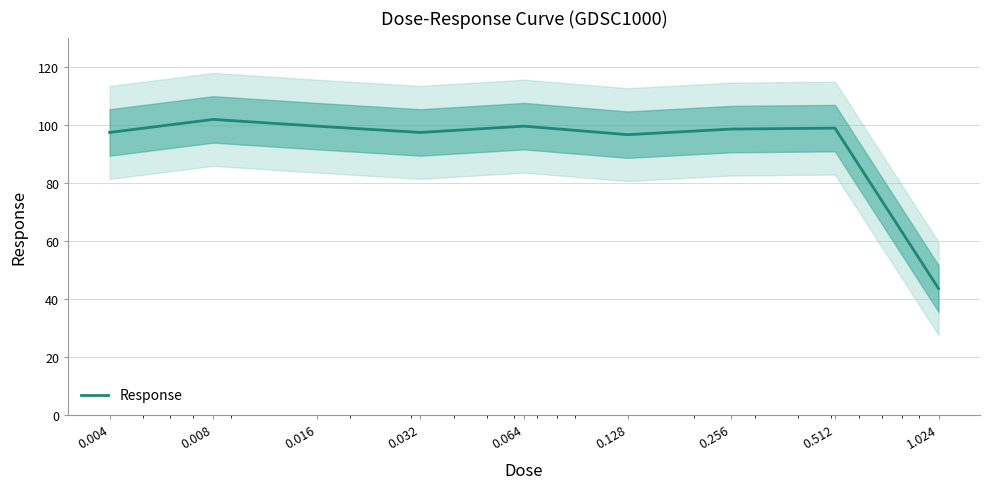

The value at 0.256 is 58.7. True or false?

False